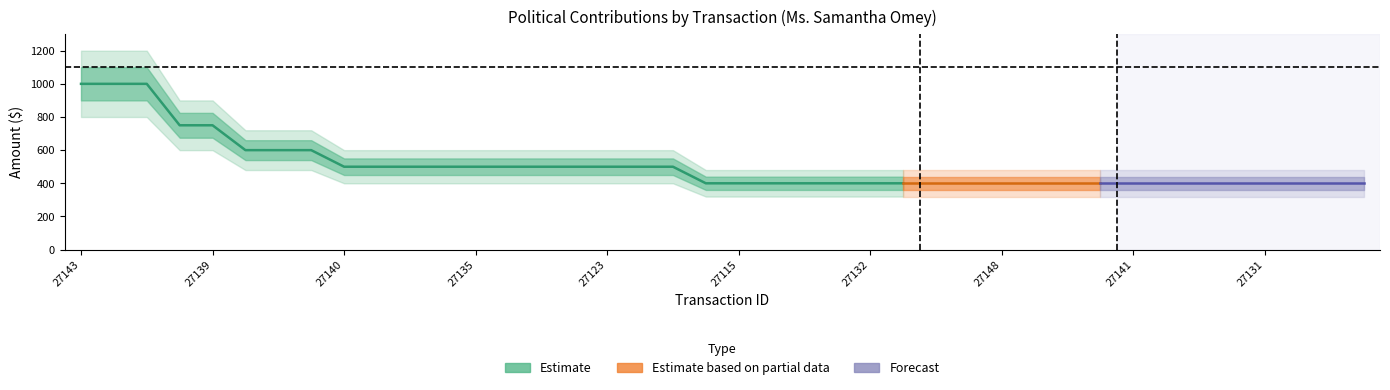

Reading left to right, what are all the values shown in this chart?

27143=1000	27114=1000	27138=1000	27152=750	27139=750	27120=600	27145=600	27134=600	27140=500	27126=500	27129=500	27147=500	27135=500	27151=500	27118=500	27155=500	27123=500	27154=500	27153=500	27116=400	27115=400	27113=400	27150=400	27149=400	27132=400	27157=400	27112=400	27156=400	27148=400	27146=400	27144=400	27142=400	27141=400	27137=400	27136=400	27133=400	27131=400	27130=400	27128=400	27127=400